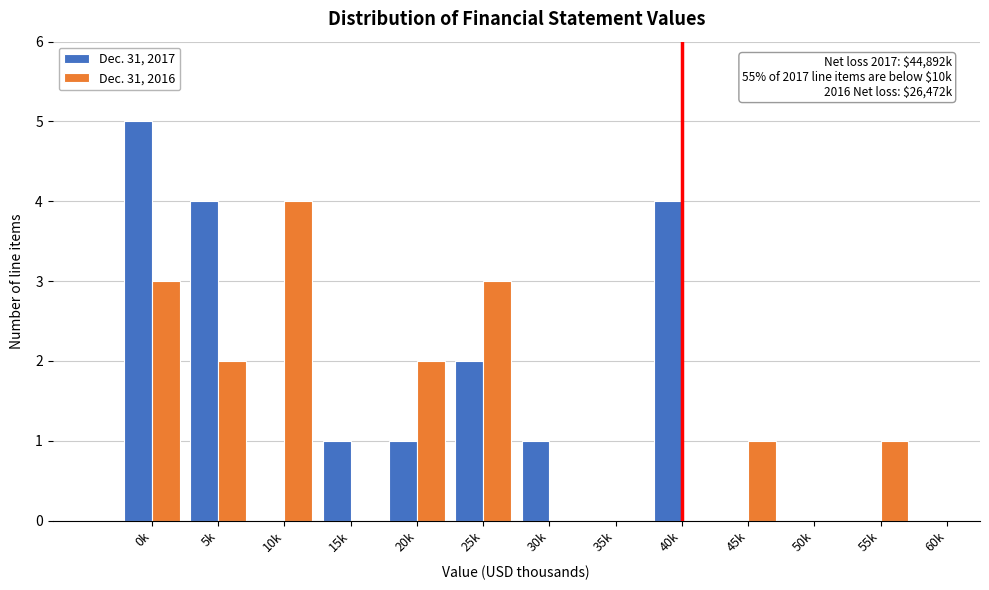

Reading left to right, transcribe all the data shown in this chart.

Dec. 31, 2017: 0k=5	5k=4	10k=0	15k=1	20k=1	25k=2	30k=1	35k=0	40k=4	45k=0	50k=0	55k=0	60k=0
Dec. 31, 2016: 0k=3	5k=2	10k=4	15k=0	20k=2	25k=3	30k=0	35k=0	40k=0	45k=1	50k=0	55k=1	60k=0